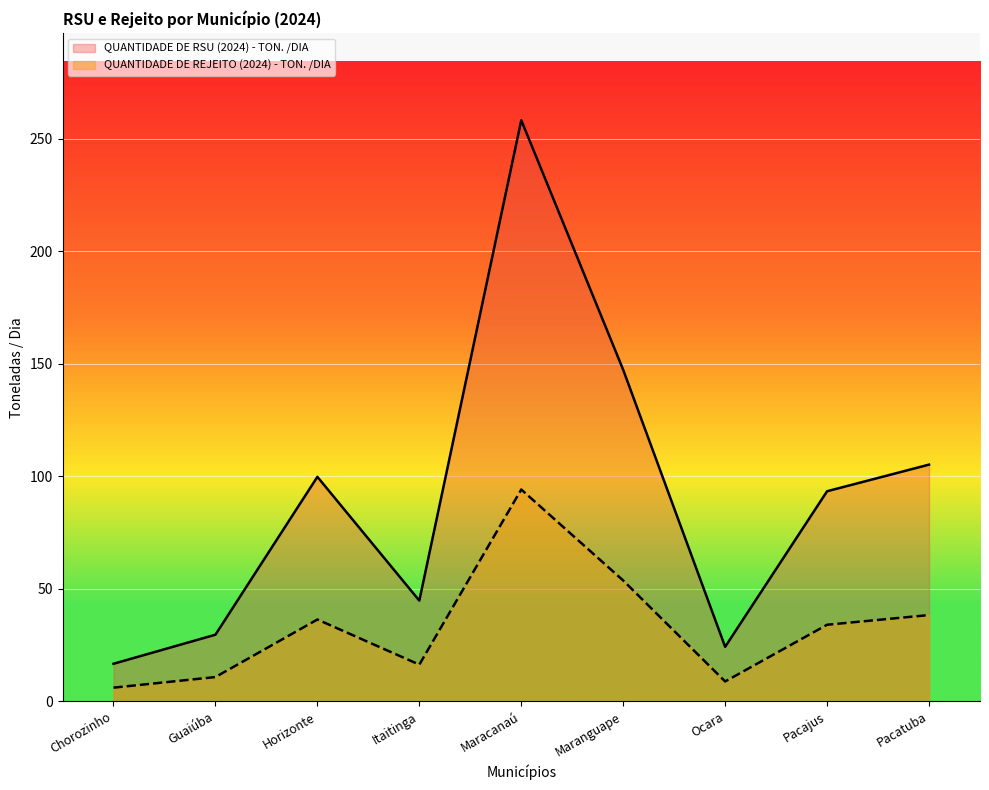

How many data points does each series have?

9